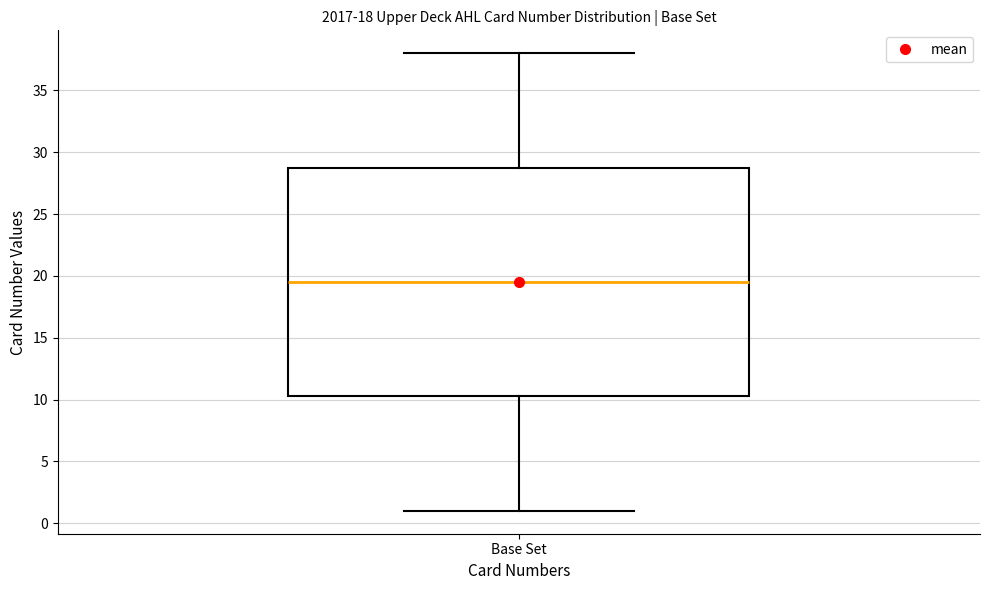

Read this box plot against the y-axis: the position of the median line, the range covered by the box, and the ends of both whiskers. The values are not printed on the chart, so give them approximately, as read against the axis.

median 19.5, box 10.5 to 29.0, whiskers 1.0 to 38.0